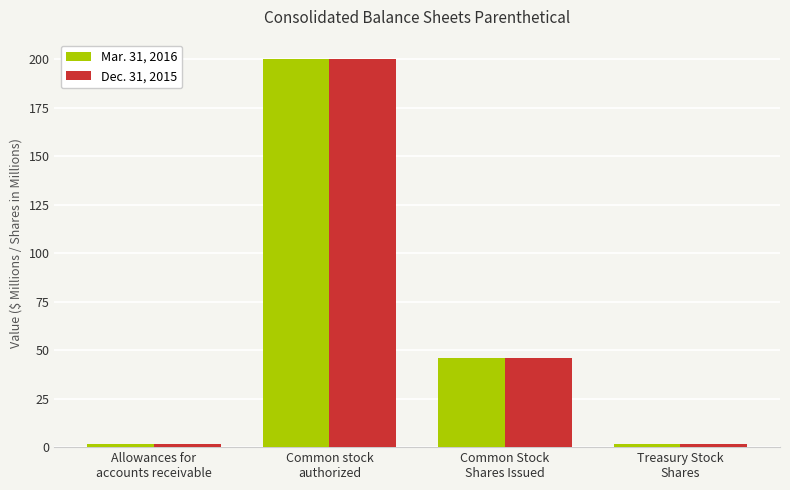

Read the Dec. 31, 2015 value at Common Stock
Shares Issued.

45.7